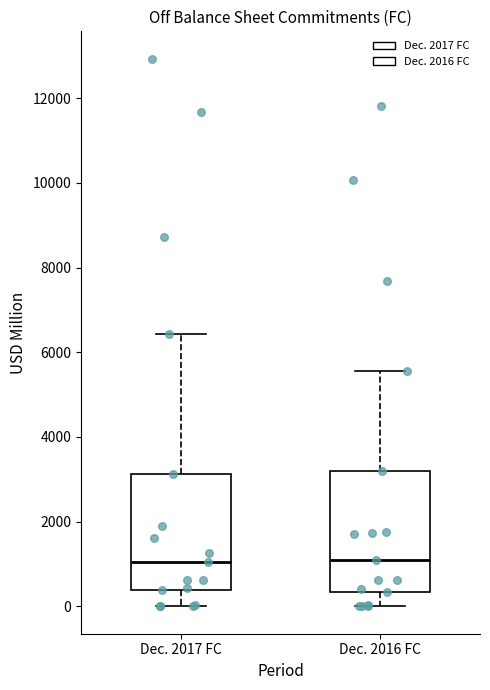

Where does the lower whisker of the box for Dec. 2016 FC end on the y-axis? The values are not printed on the chart, so give them approximately, as read against the axis.

0